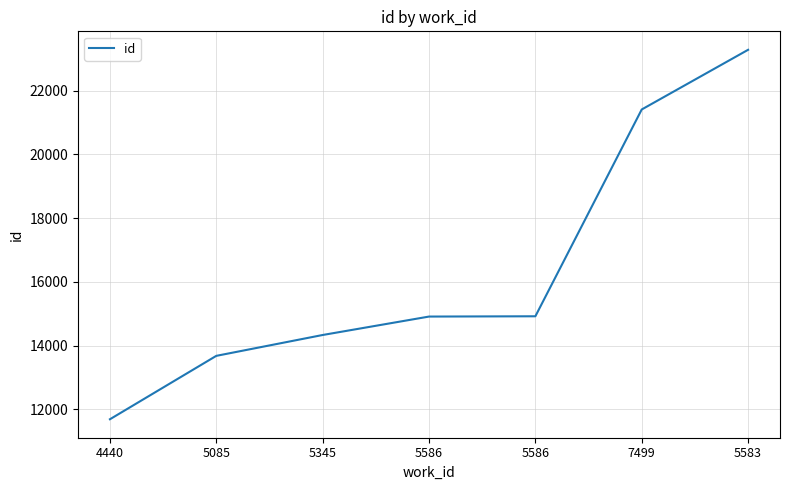

Does the chart display data point markers on the line(s)?

No